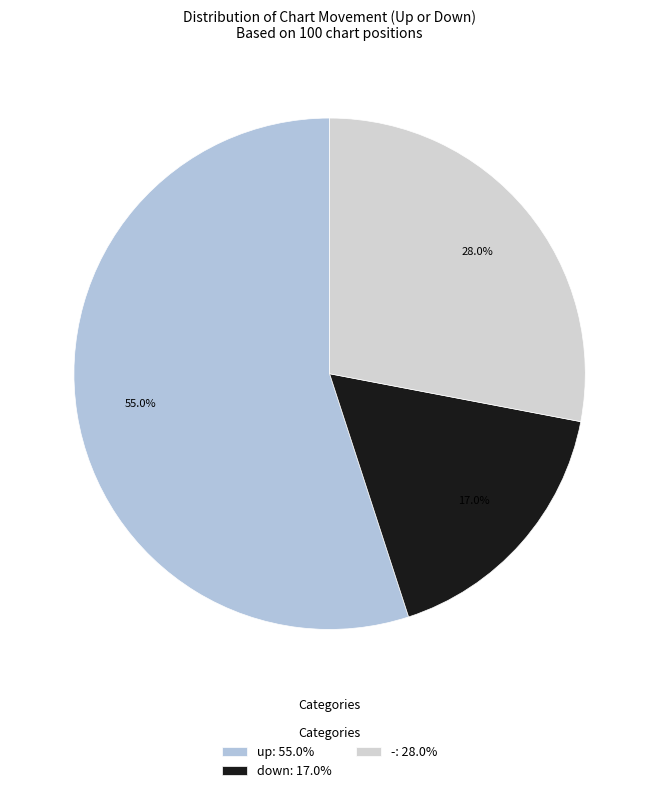

Rank the categories by value from lowest to highest.

down, -, up